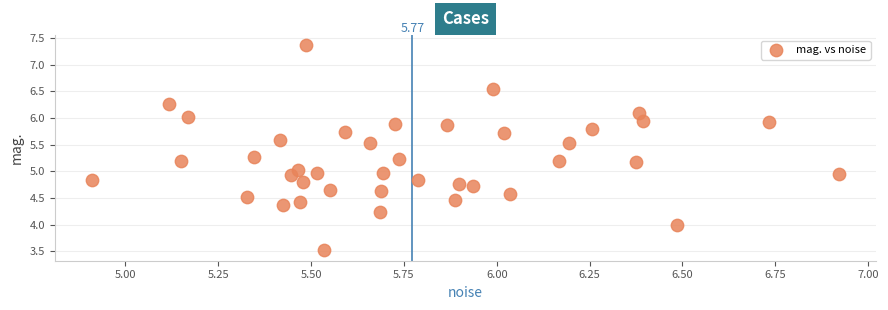

What is the range of X values (max minus min)?

2.0